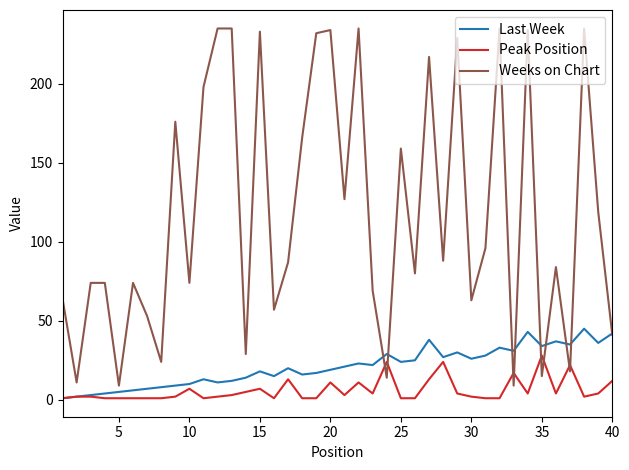

In Weeks on Chart, how many points are lower than both neighbors (excluding endpoints)?

14